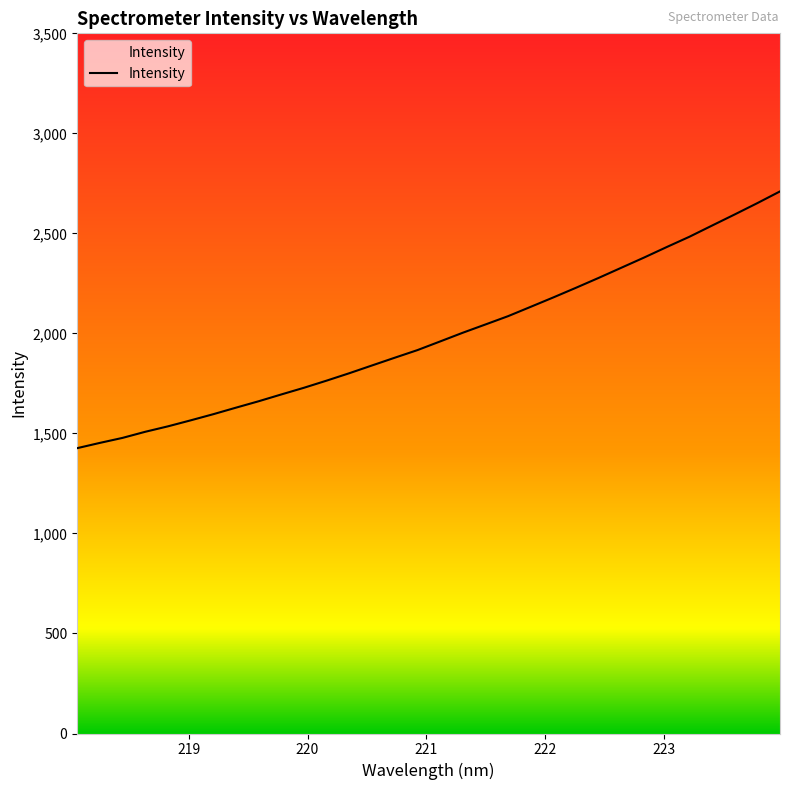

What is the sum of the values at 221.4993 and 219.9712?

3773.2